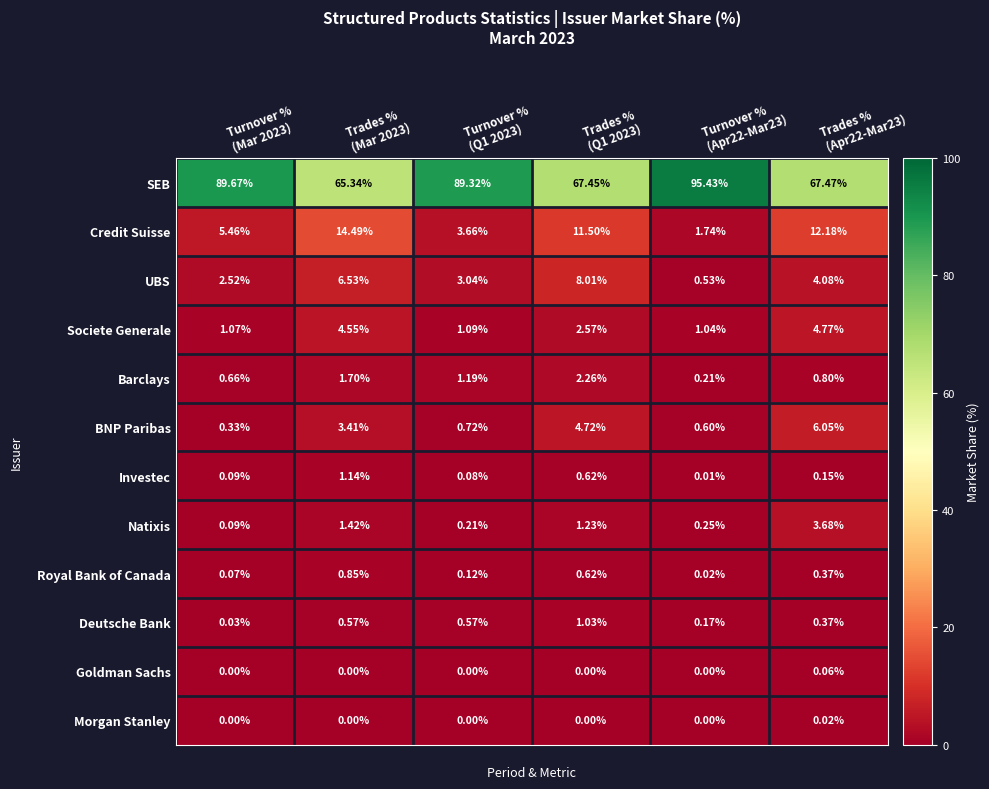

What is the spread (max minus min) of values at Trades %
(Mar 2023)?

65.3